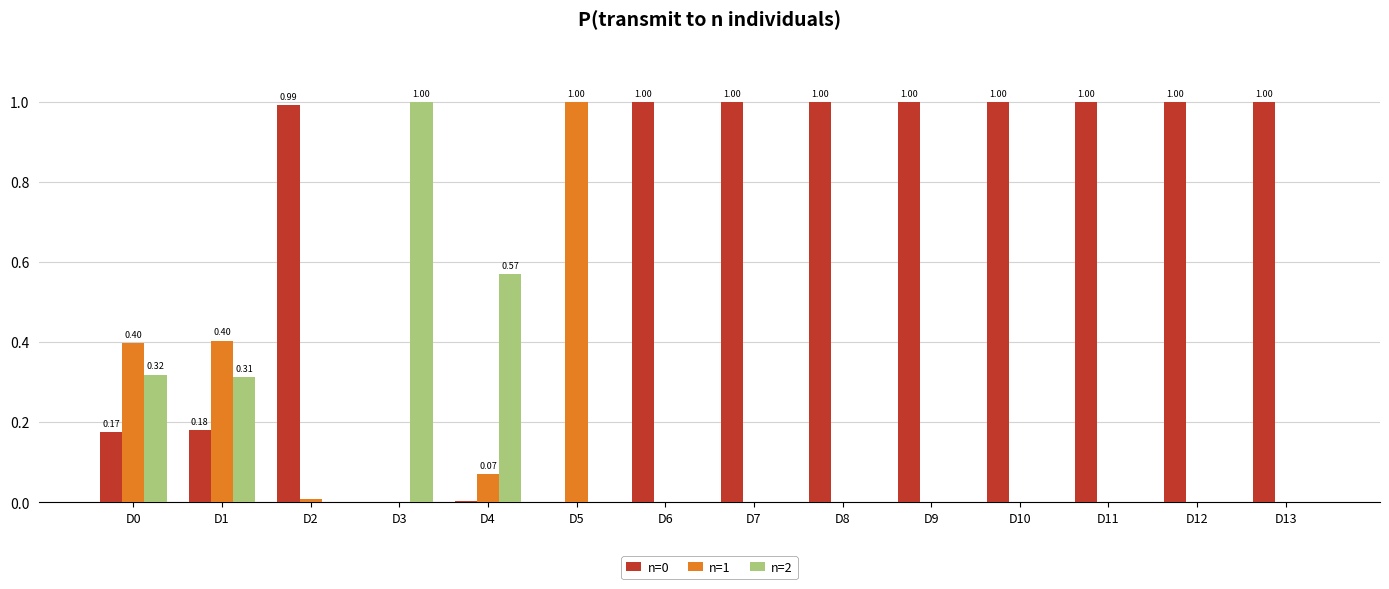

What is the sum of all n=2 values?

2.2